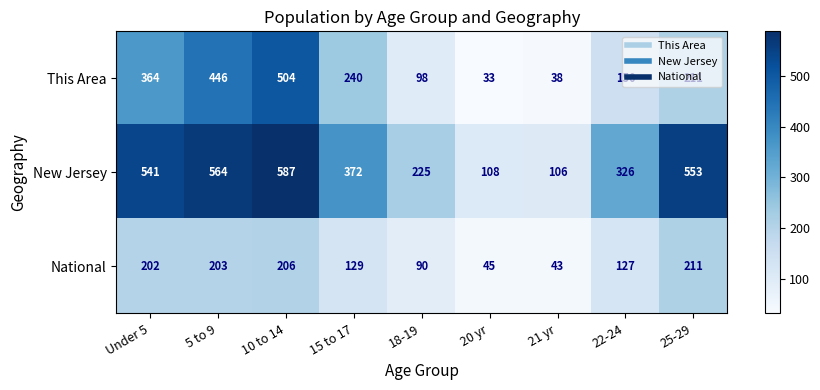

What is the spread (max minus min) of values at 21 yr?

68